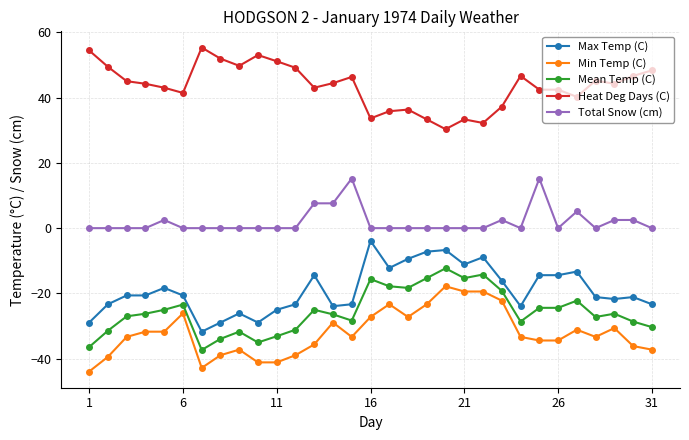

What is the sum of all Min Temp (C) values?

-994.1